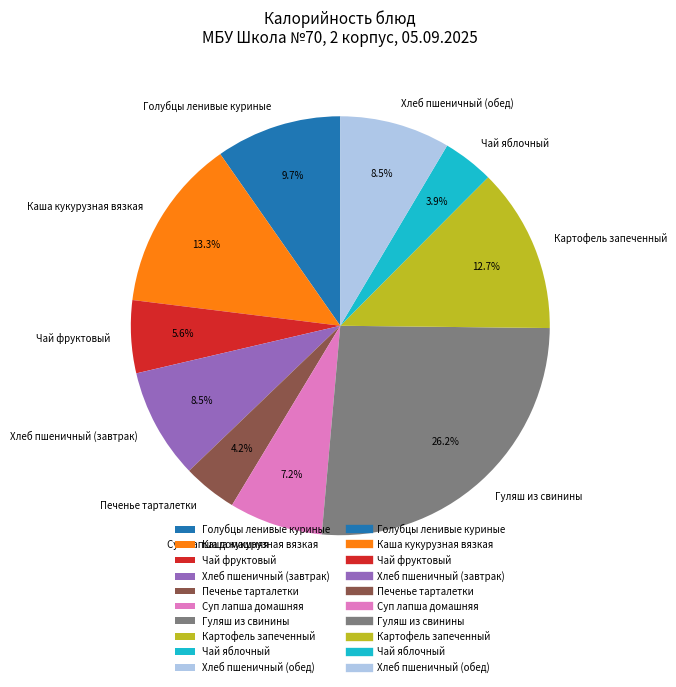

Combined, do Каша кукурузная вязкая and Хлеб пшеничный (завтрак) account for over 50%?

No